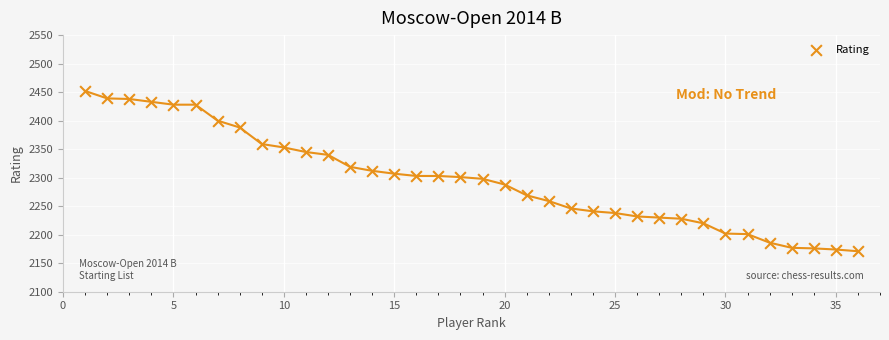

What is the range of Y values (max minus min)?

281